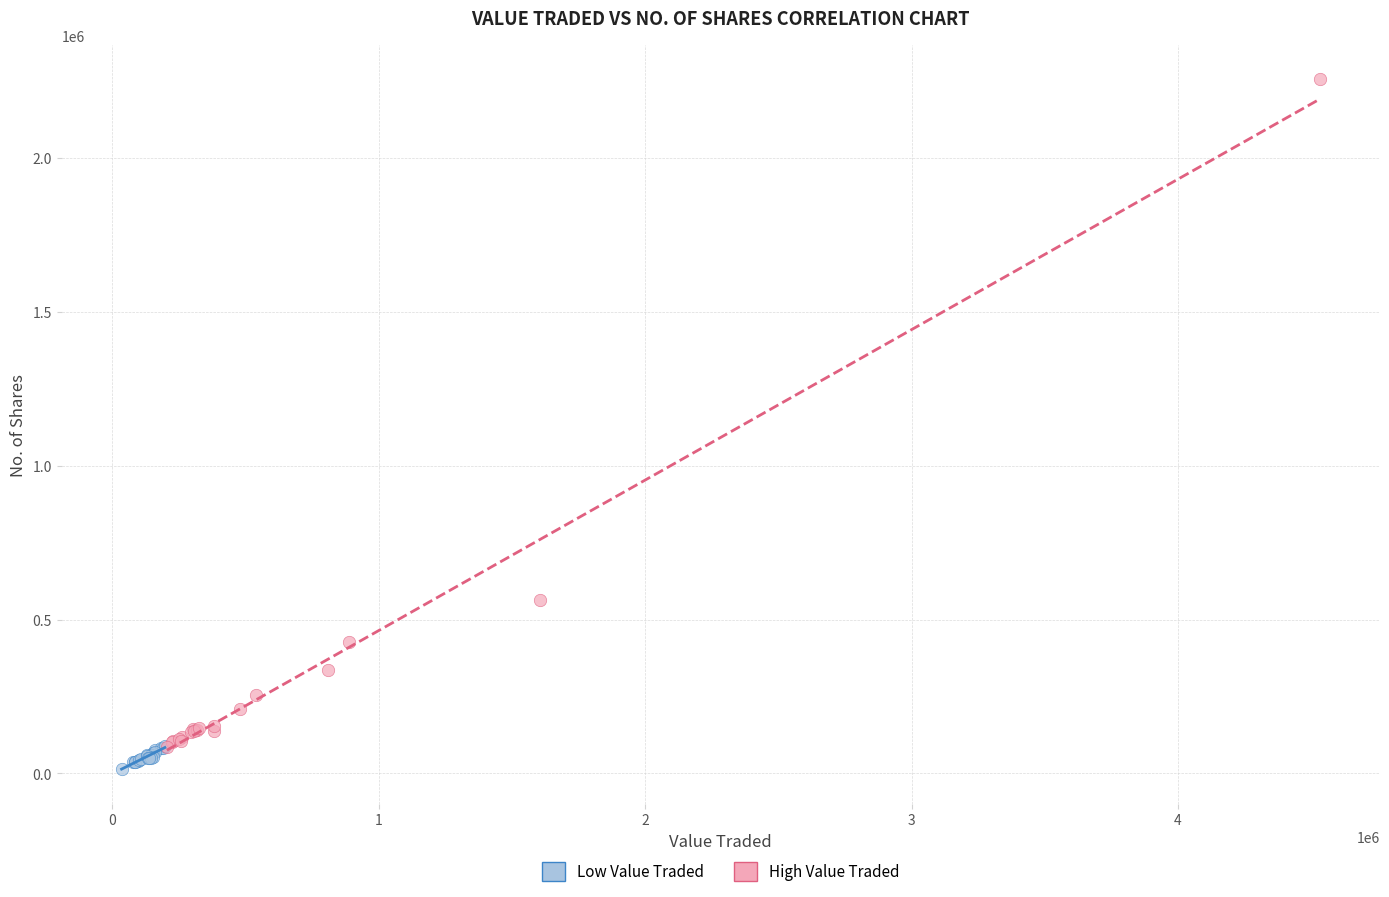

Which series has the widest spread of Y values?

High Value Traded